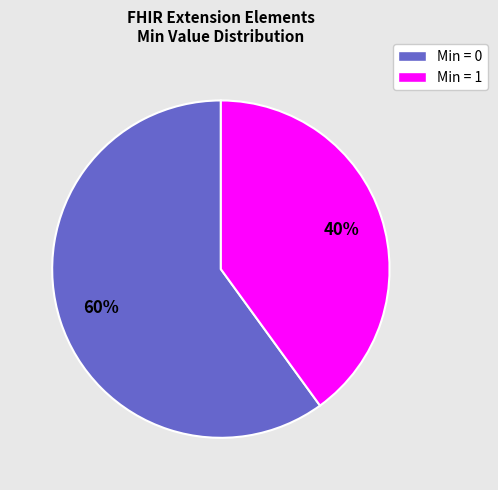

Rank the categories by value from lowest to highest.

Min = 1, Min = 0